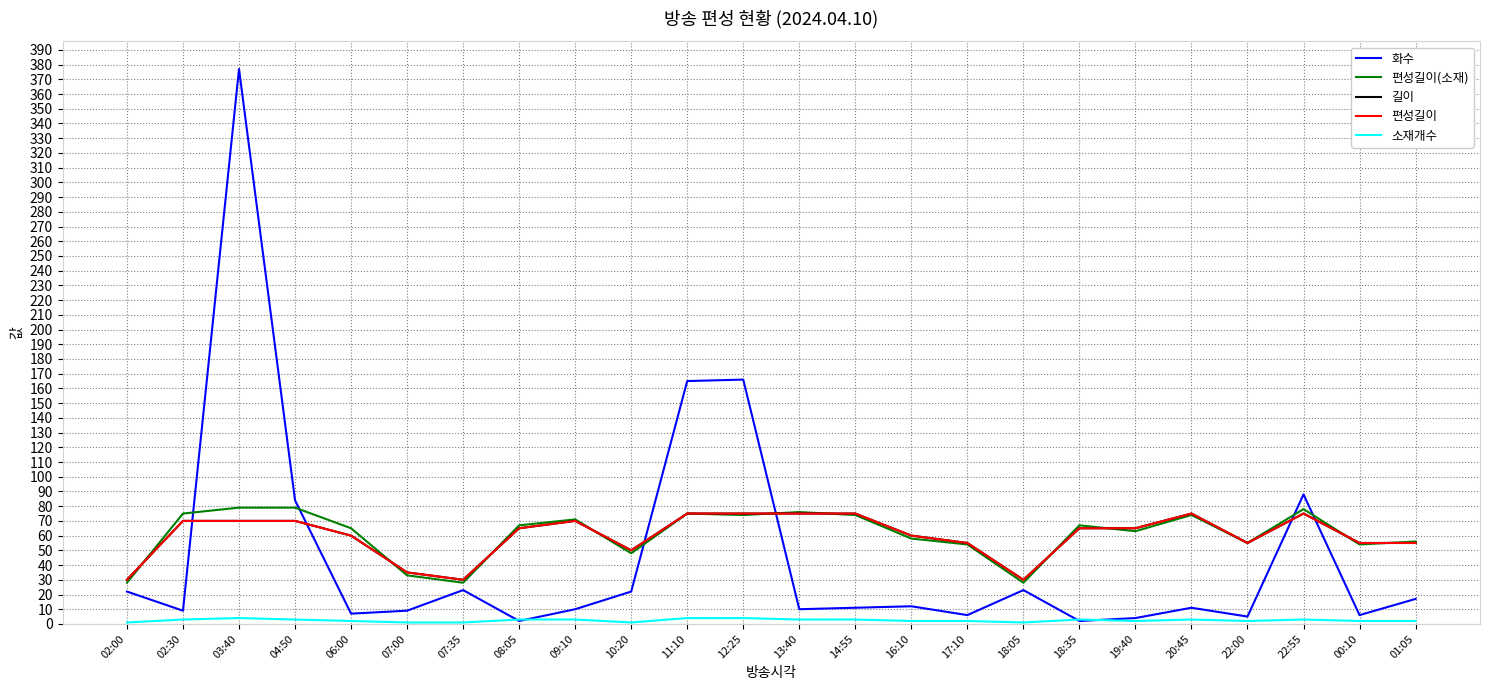

The value of 편성길이(소재) at 02:30 is 131. True or false?

False